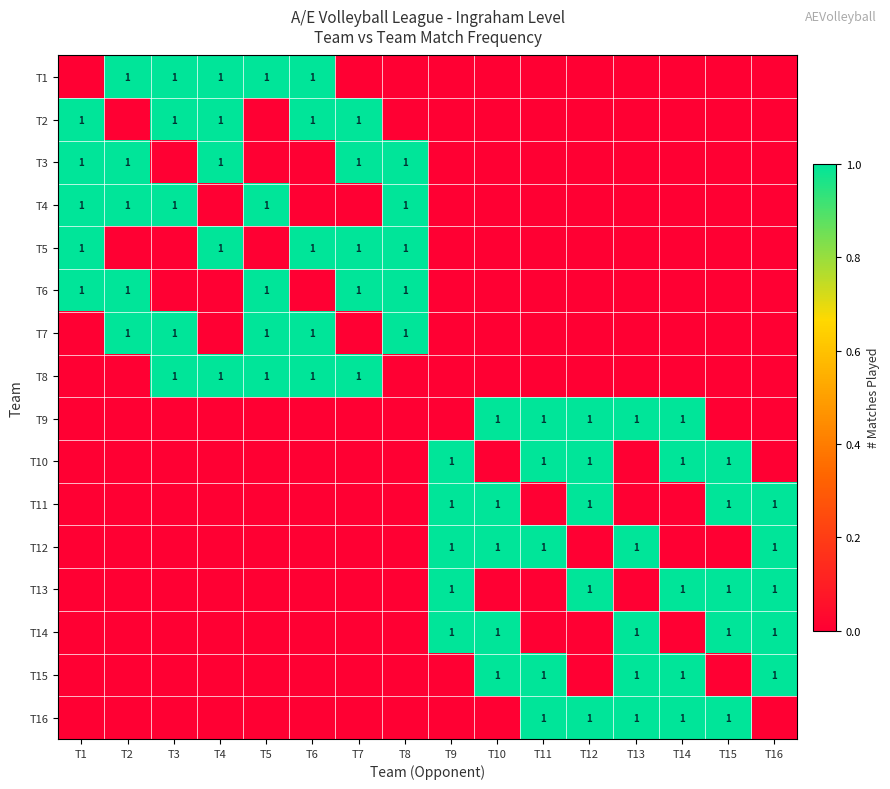

The T9 series shows 1 at T11. True or false?

True